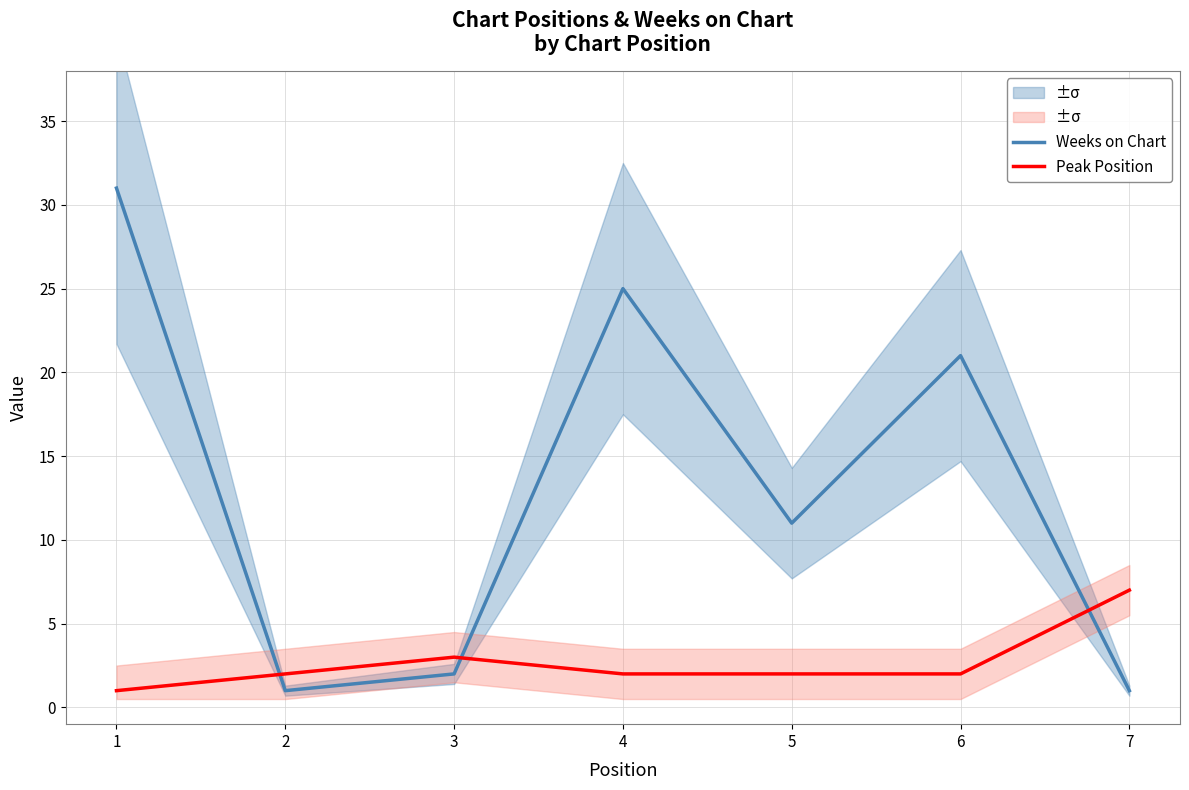

After their last crossing, which series has the higher values: Weeks on Chart or Peak Position?

Peak Position